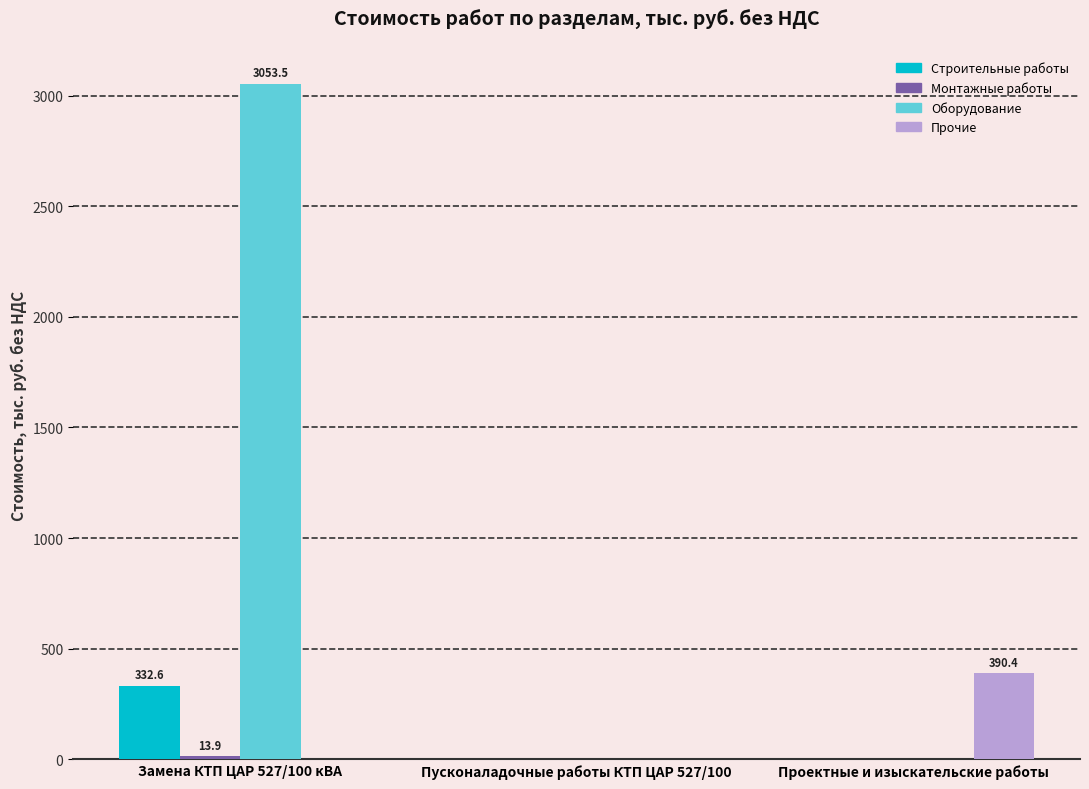

What is the maximum value shown in the chart?

3053.5